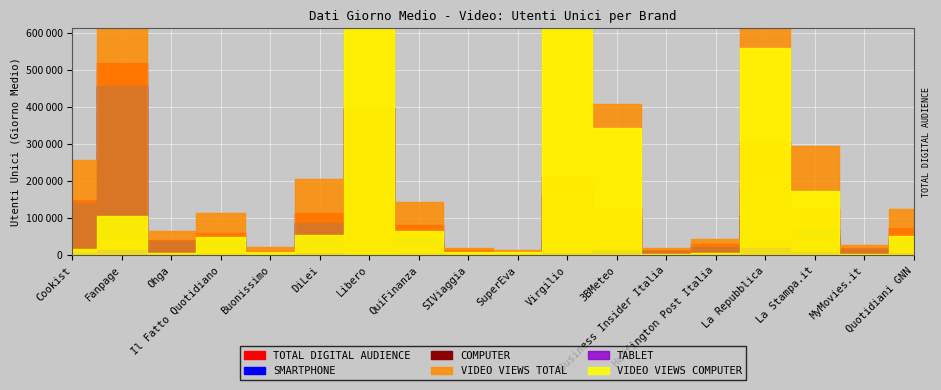

True or false: SMARTPHONE and TOTAL DIGITAL AUDIENCE intersect in this chart.

False